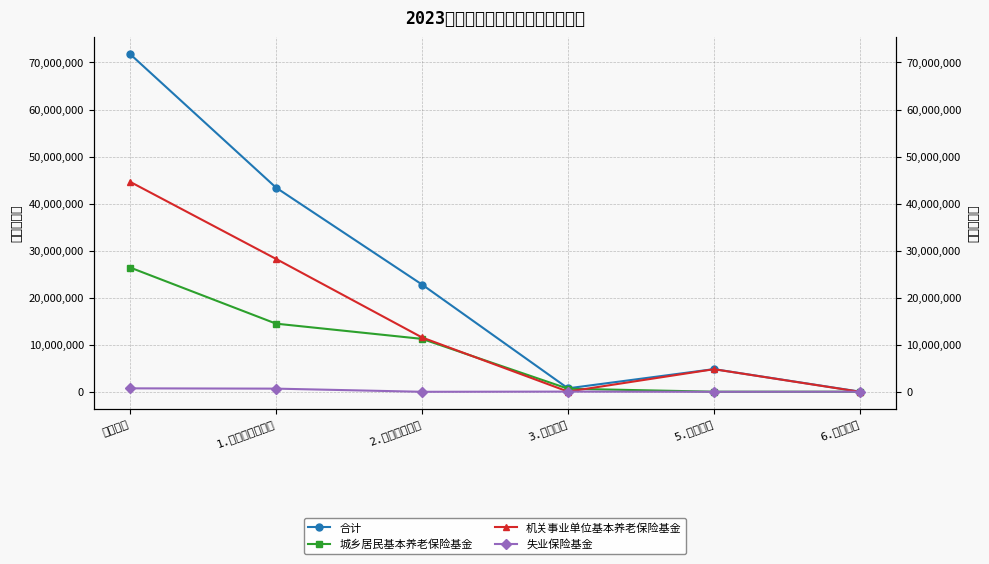

Which series has the largest total across all categories?

合计